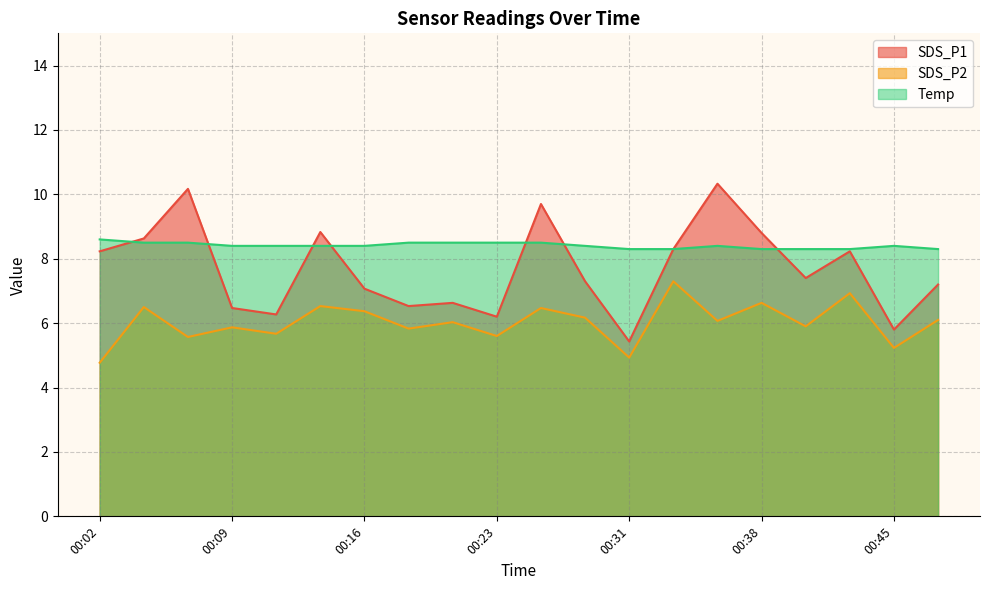

Reading left to right, what are all the values shown in this chart?

SDS_P1: 00:02=8.2	00:04=8.6	00:06=10.2	00:09=6.5	00:11=6.3	00:14=8.8	00:16=7.1	00:19=6.5	00:21=6.6	00:23=6.2	00:26=9.7	00:28=7.3	00:31=5.4	00:33=8.3	00:36=10.3	00:38=8.8	00:41=7.4	00:43=8.2	00:45=5.8	00:48=7.2
SDS_P2: 00:02=4.8	00:04=6.5	00:06=5.6	00:09=5.9	00:11=5.7	00:14=6.5	00:16=6.4	00:19=5.8	00:21=6.0	00:23=5.6	00:26=6.5	00:28=6.2	00:31=4.9	00:33=7.3	00:36=6.1	00:38=6.6	00:41=5.9	00:43=6.9	00:45=5.2	00:48=6.1
Temp: 00:02=8.6	00:04=8.5	00:06=8.5	00:09=8.4	00:11=8.4	00:14=8.4	00:16=8.4	00:19=8.5	00:21=8.5	00:23=8.5	00:26=8.5	00:28=8.4	00:31=8.3	00:33=8.3	00:36=8.4	00:38=8.3	00:41=8.3	00:43=8.3	00:45=8.4	00:48=8.3